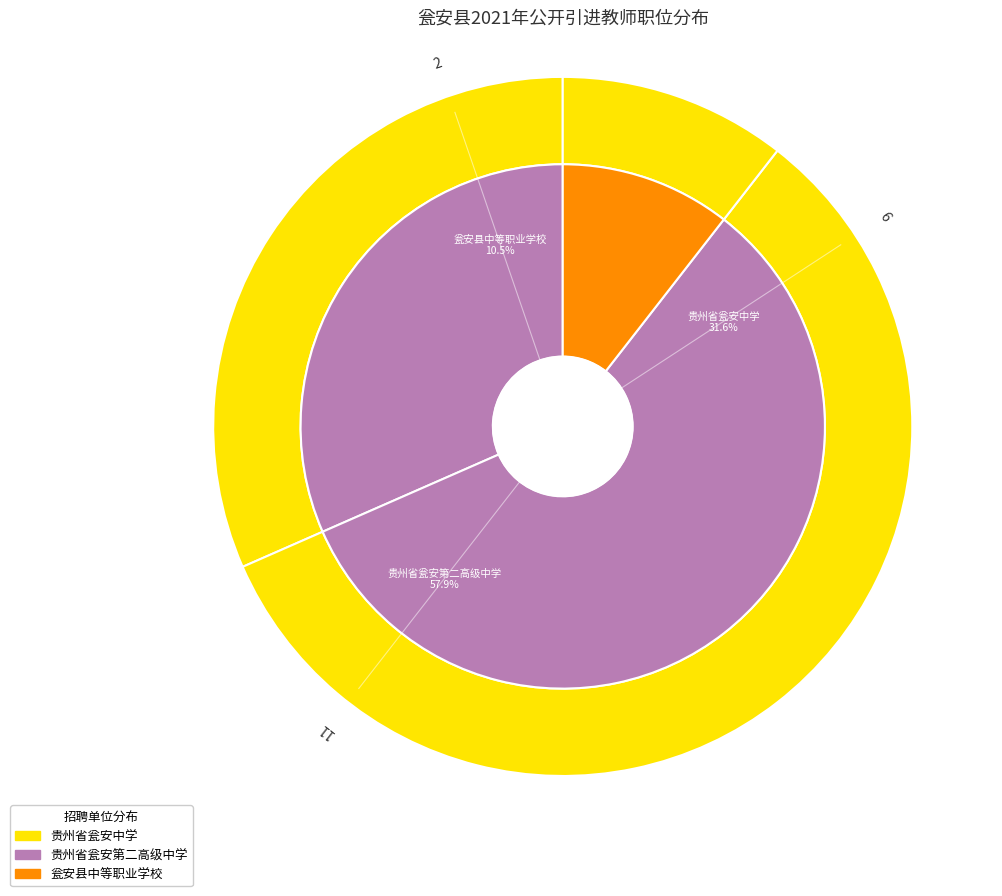

Is 瓮安县中等职业学校 the majority of the pie?

No